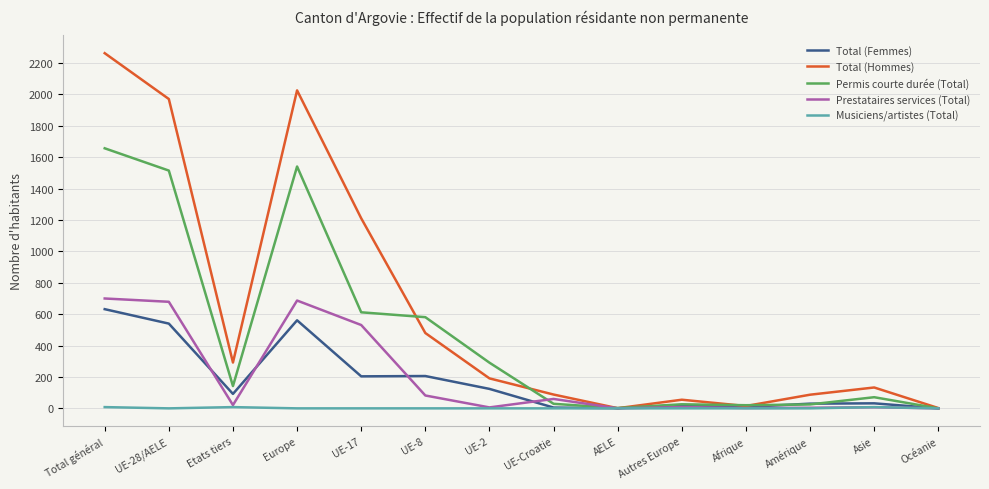

Which series has the widest spread of values?

Total (Hommes)